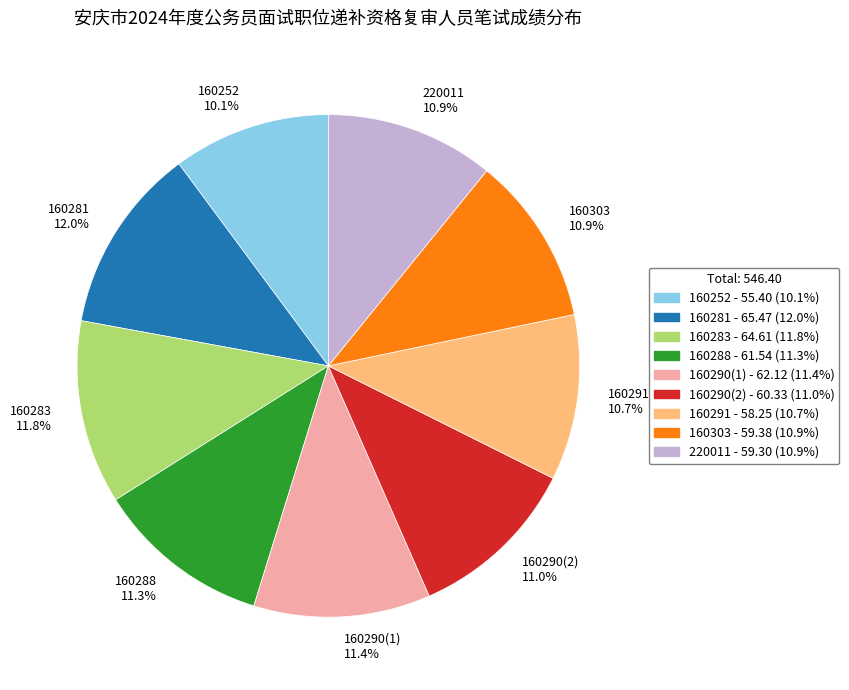

How many slices are in this pie chart?

9